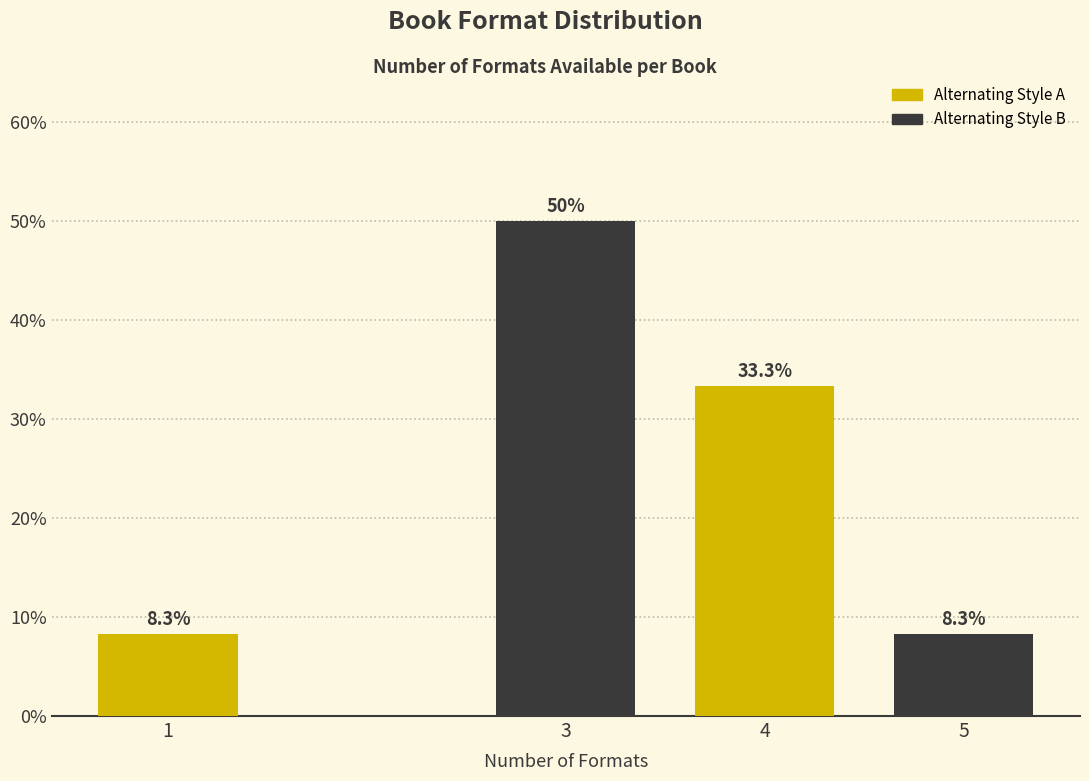

Reading left to right, list all the values displayed in this chart.

1=8.3	3=50.0	4=33.3	5=8.3